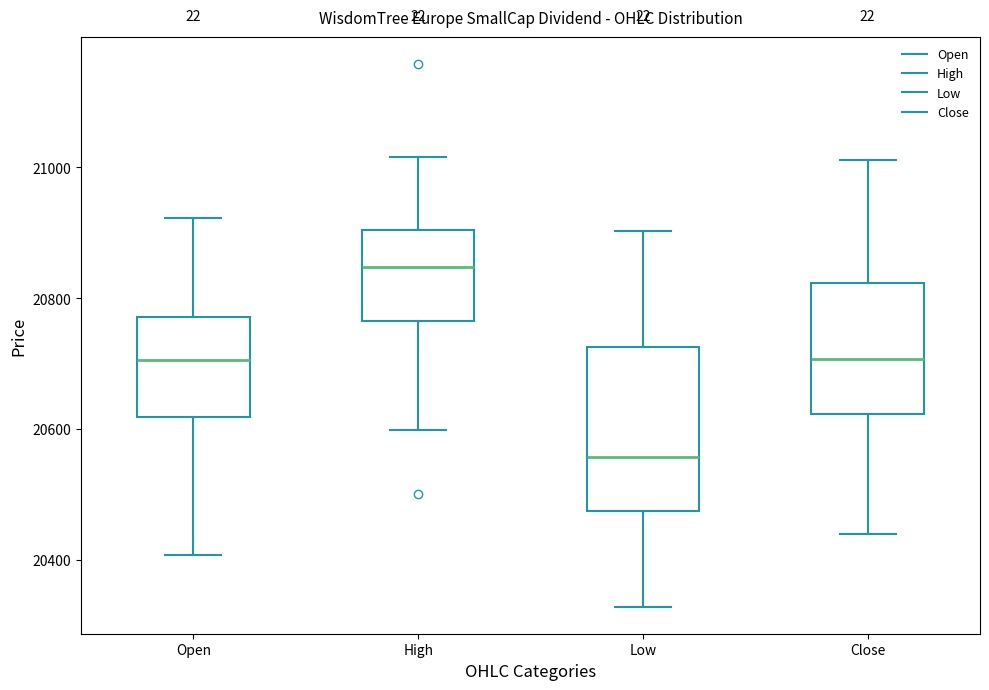

Where does the upper whisker of the box for Open end on the y-axis? The values are not printed on the chart, so give them approximately, as read against the axis.

20920